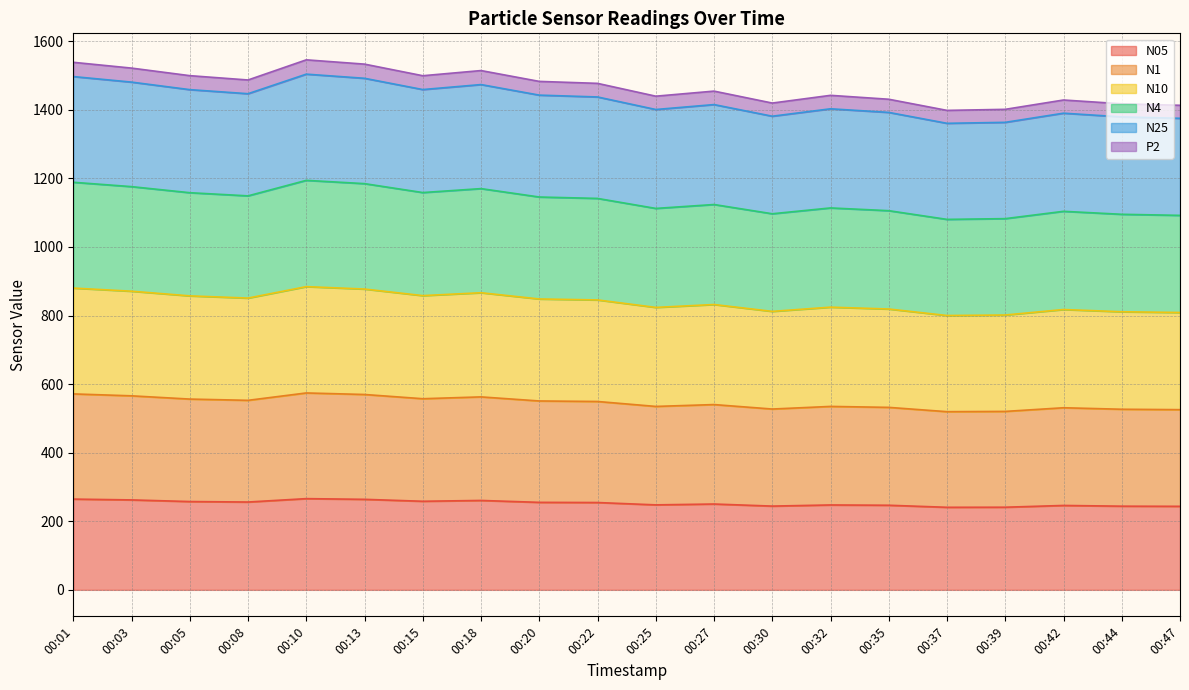

Does the chart display data point markers on the line(s)?

No